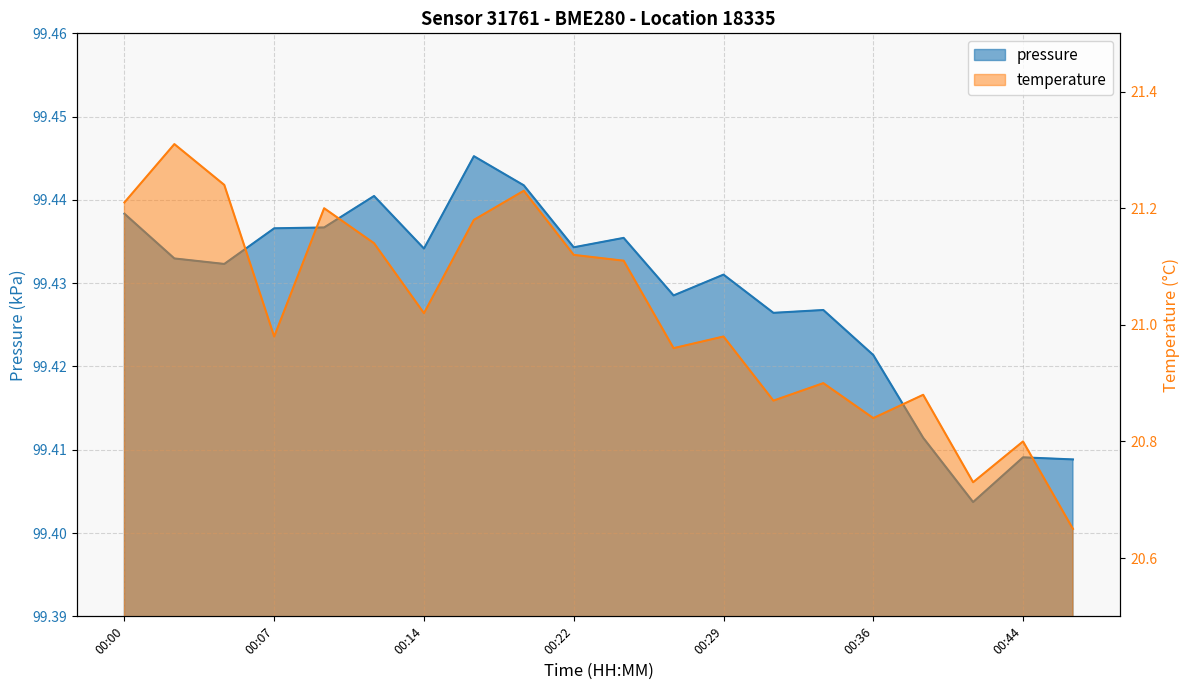

The pressure series shows 51.5 at 00:07. True or false?

False